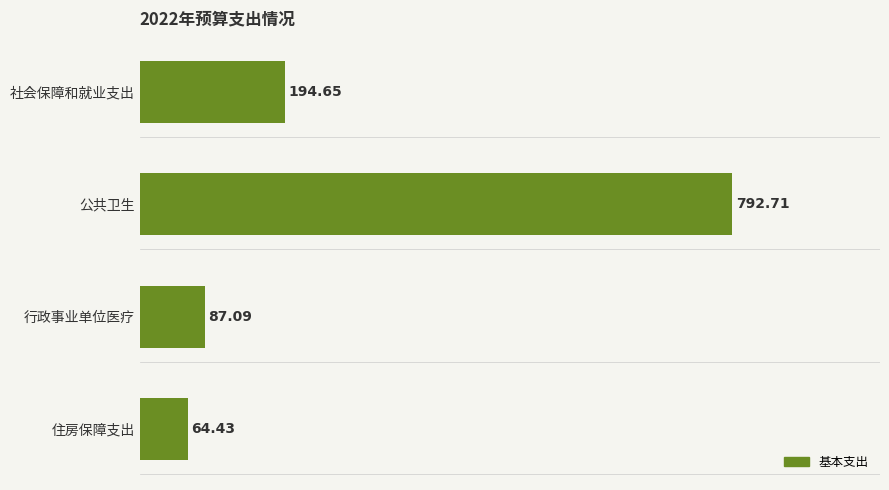

What is the change in value from 公共卫生 to 住房保障支出?

-728.3